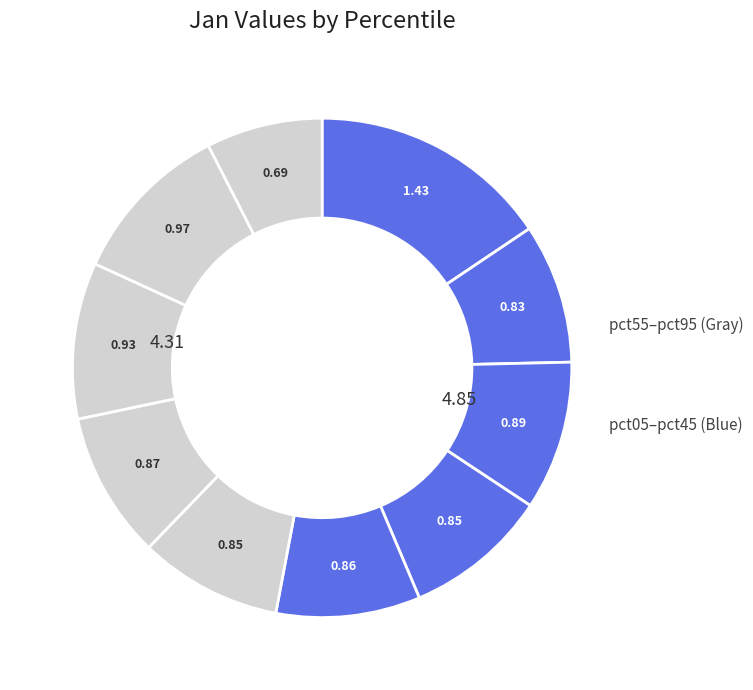

How many segments does this pie chart have?

10